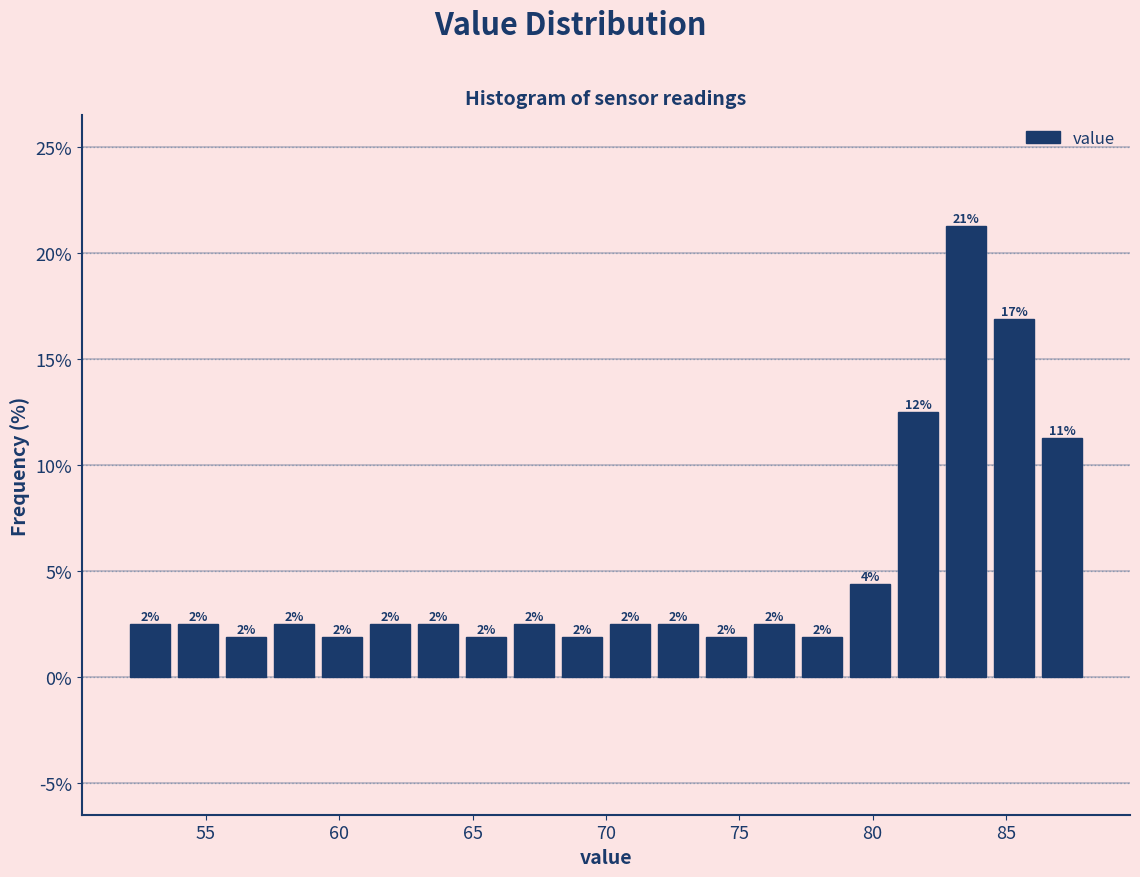

Read against the x-axis, roughly where is the centre of the tallest bar?

83.5